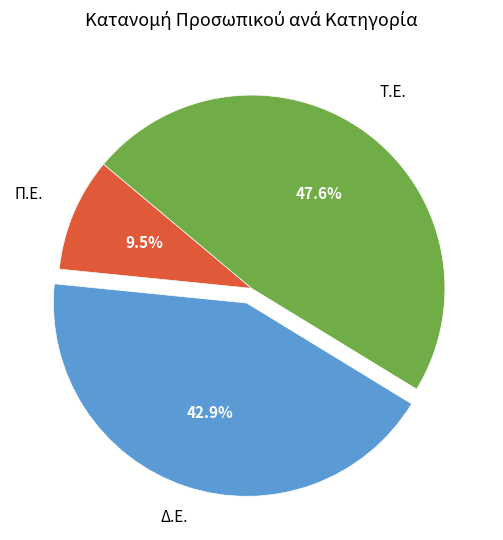

How many slices are in this pie chart?

3